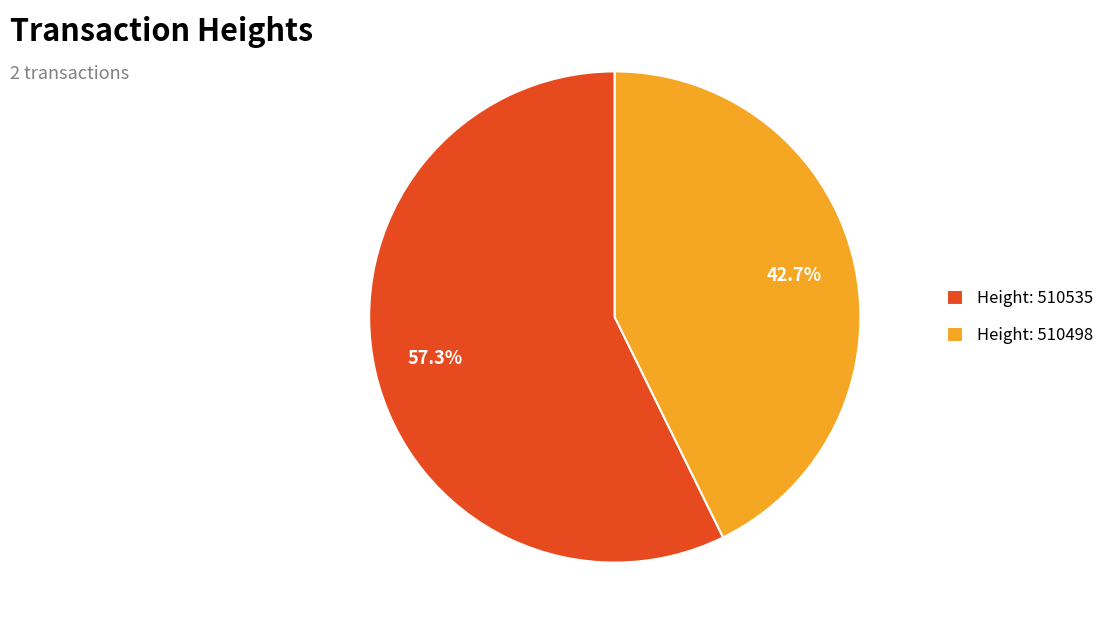

Rank the categories by value from highest to lowest.

Height: 510535, Height: 510498